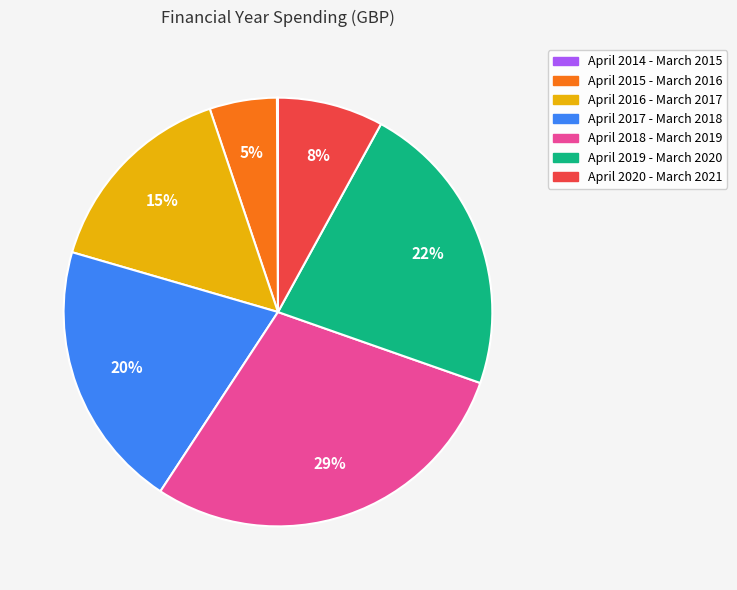

Is there any slice that represents more than half of the pie?

No